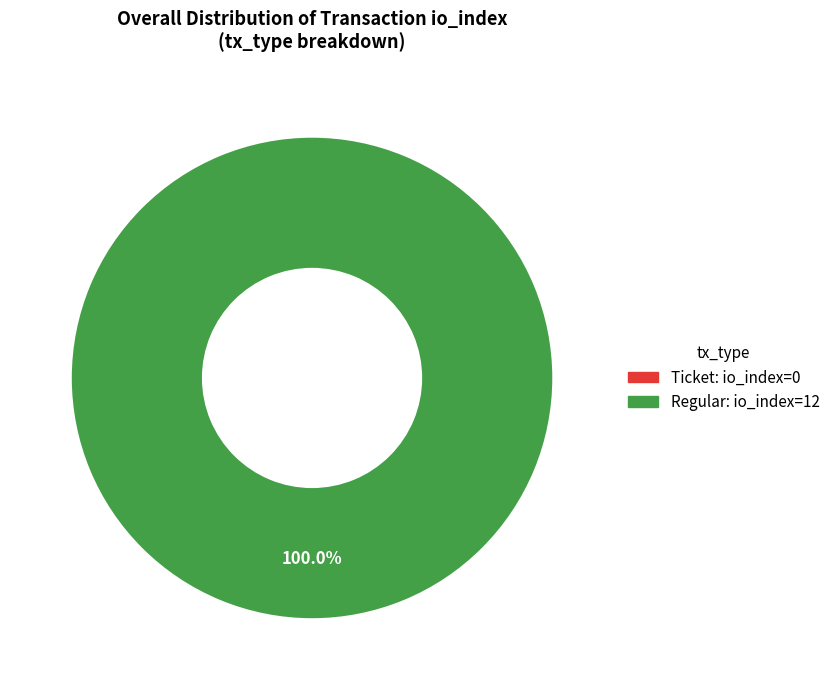

Does any single category account for the majority?

Yes